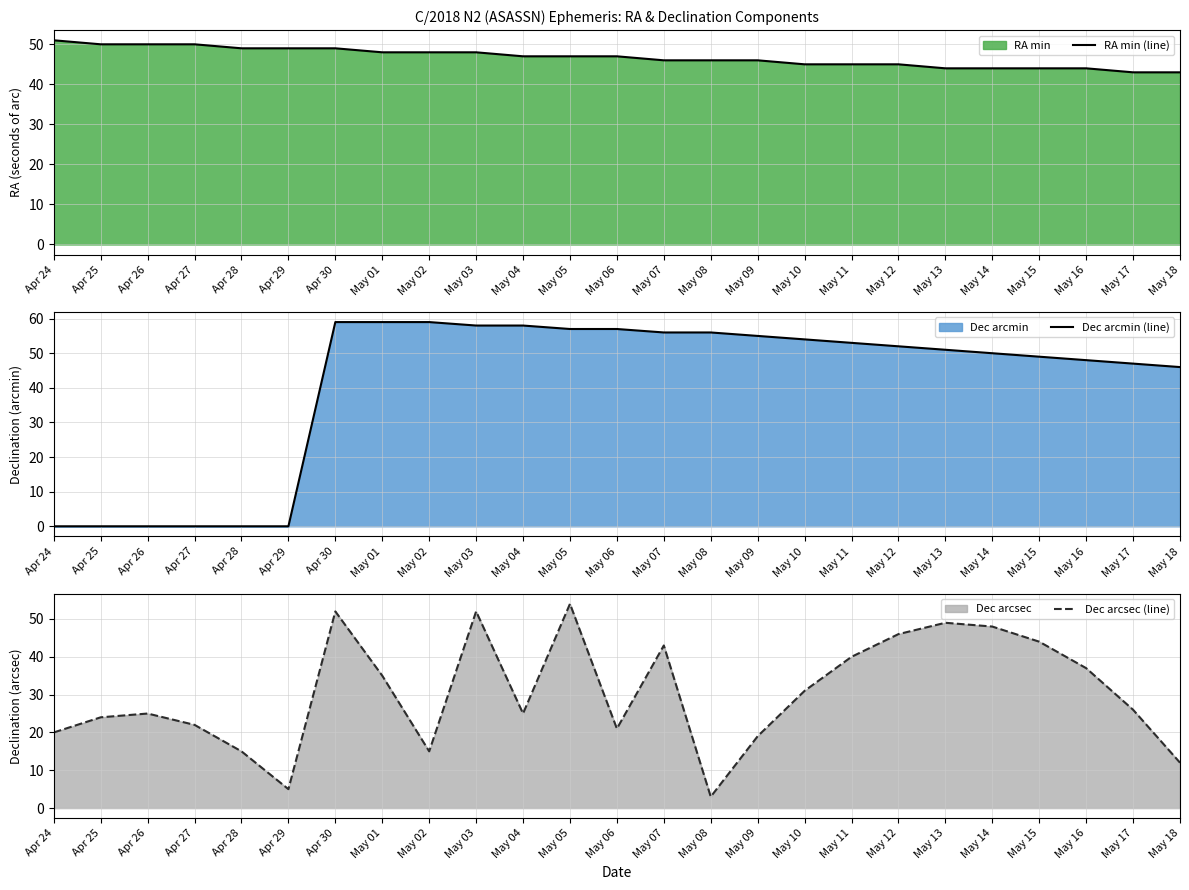

Is it true that Dec arcmin (line) equals 14 at Apr 30?

False